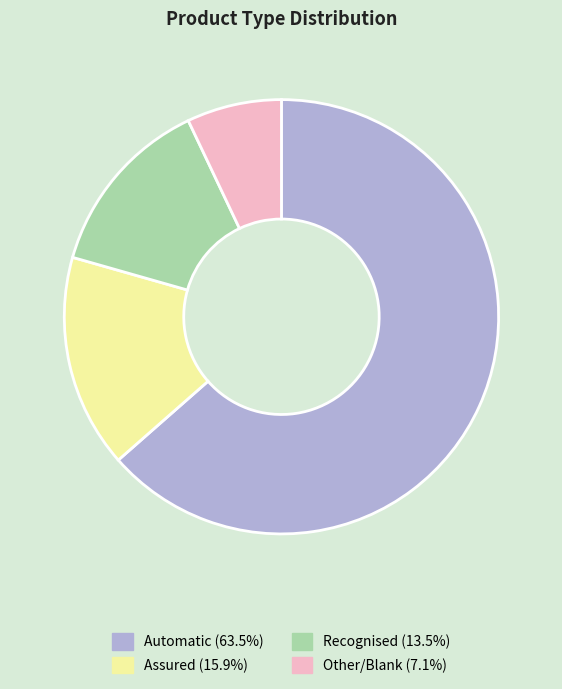

Is there any slice that represents more than half of the pie?

Yes